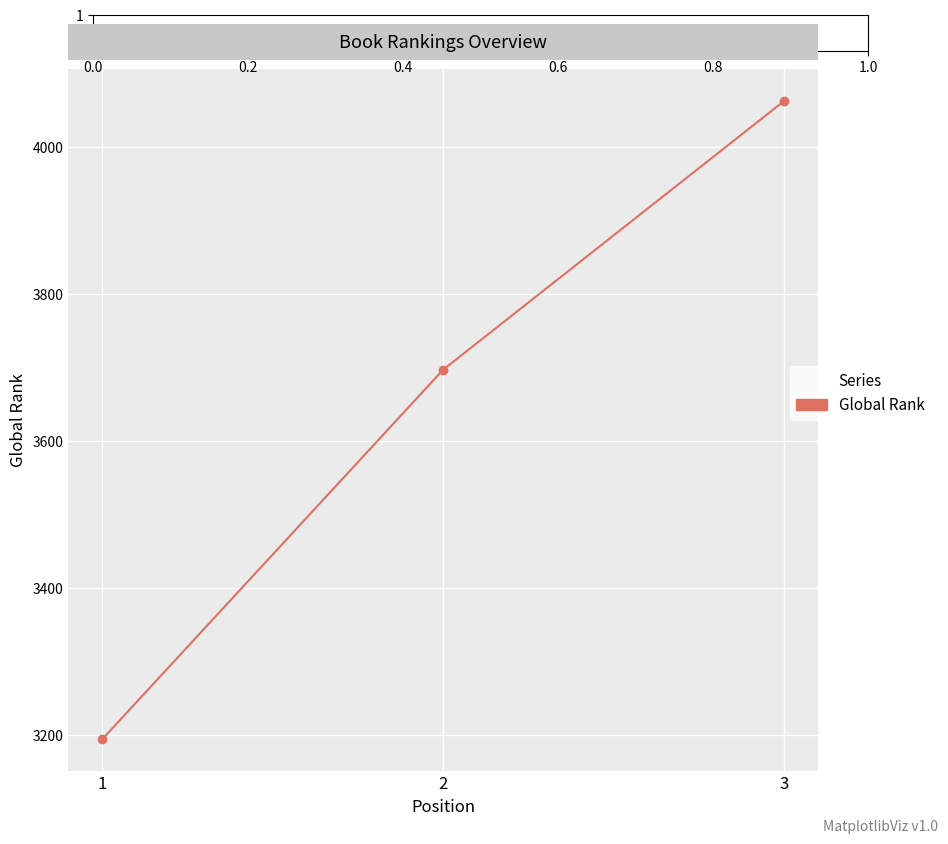

What is the smallest value displayed?

3195